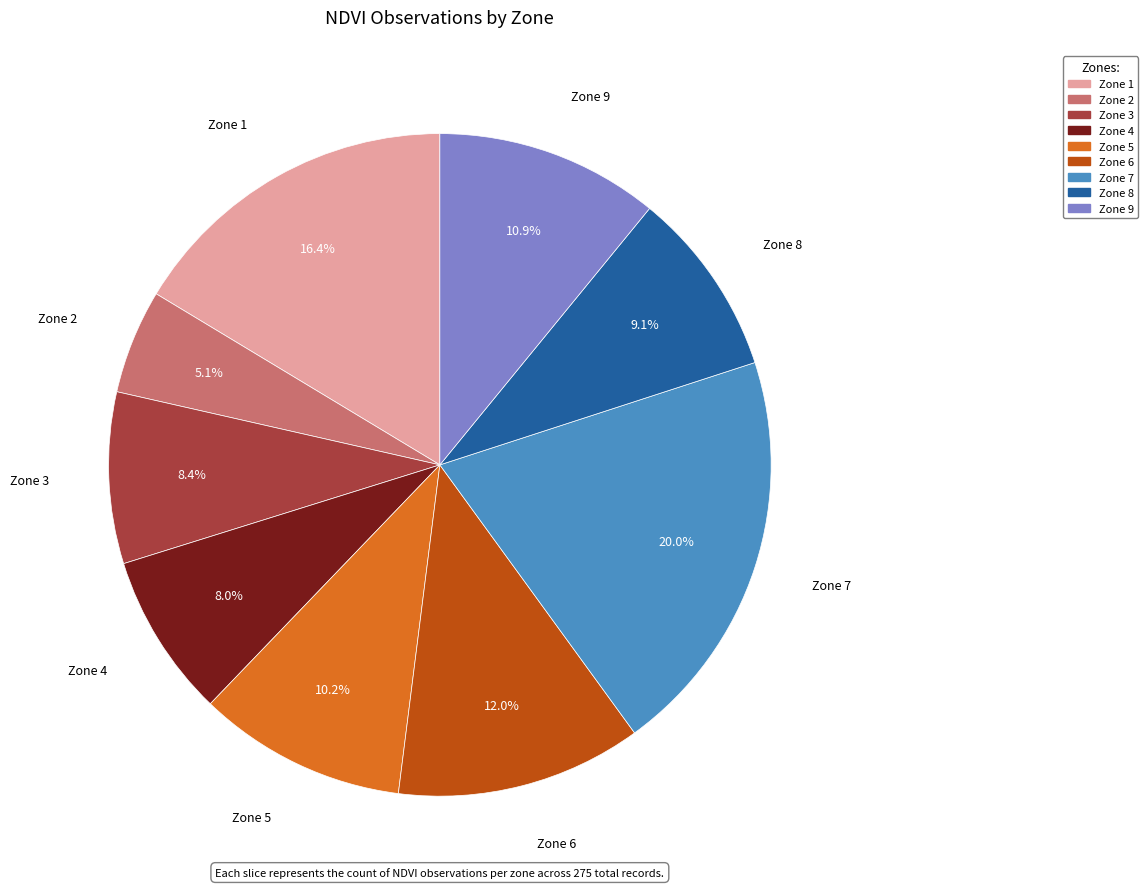

Is there a majority slice in this chart?

No